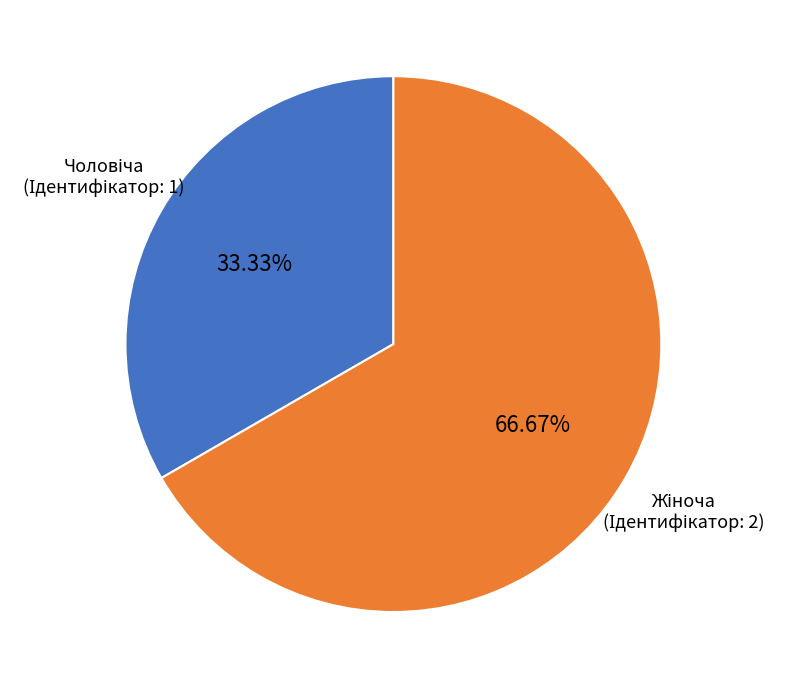

To the nearest percent, what is the average slice percentage?

50%